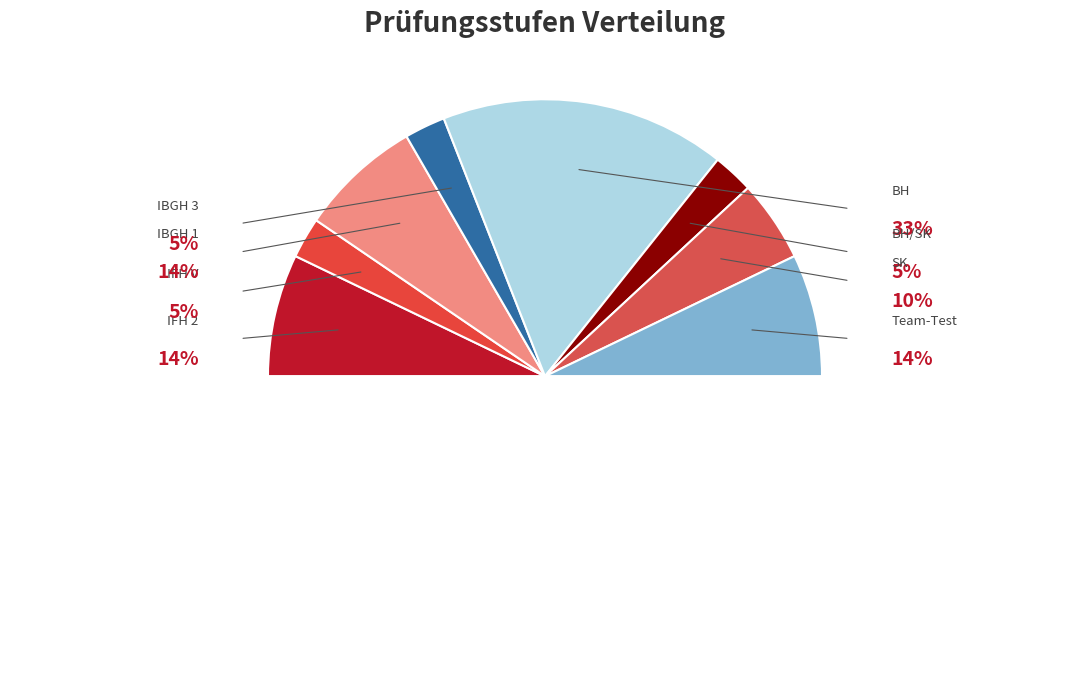

What percentage is the IBGH 3 slice, to the nearest percent?

5%